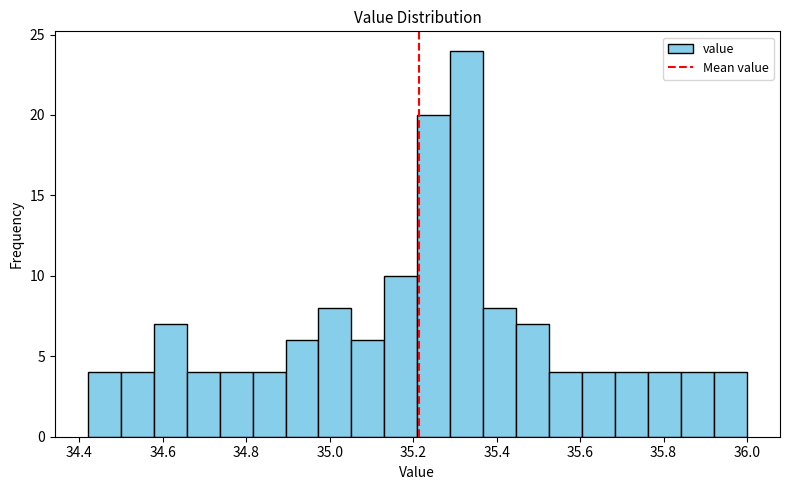

Read against the x-axis, roughly where is the centre of the tallest bar?

35.32